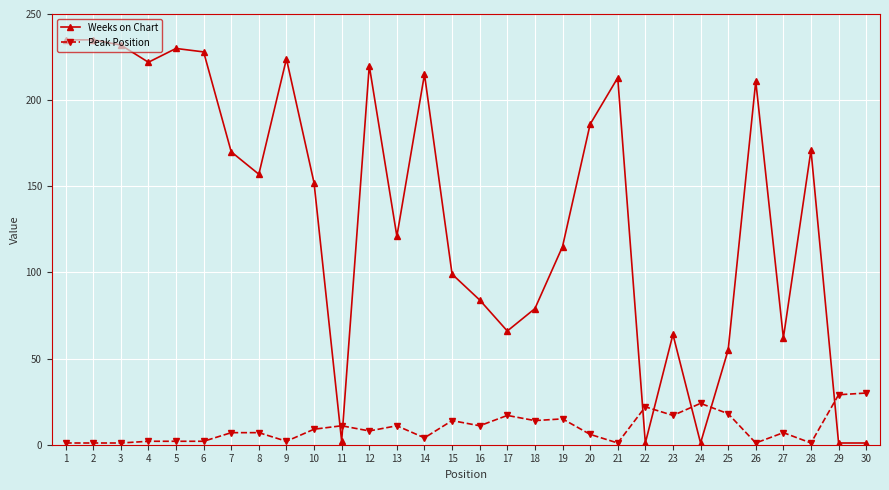

Which series changed the most between 3 and 16?

Weeks on Chart